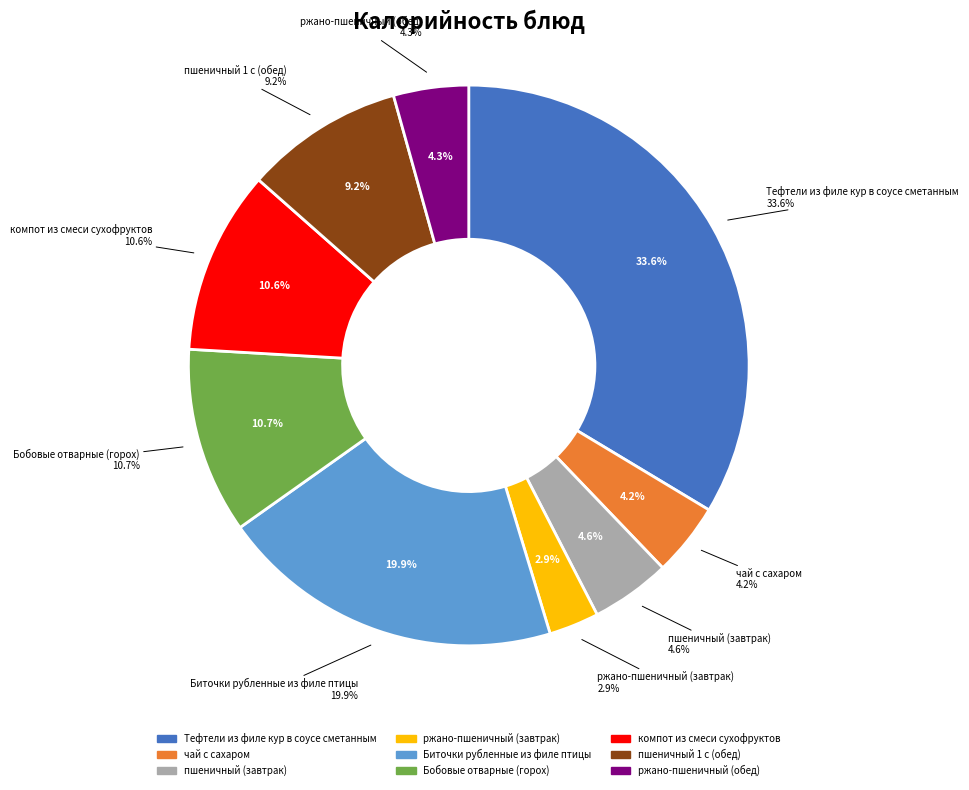

To the nearest percent, what portion does чай с сахаром represent?

4%